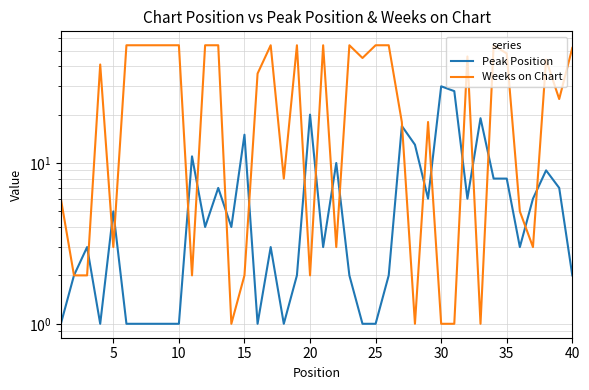

What is the smallest value displayed?

1